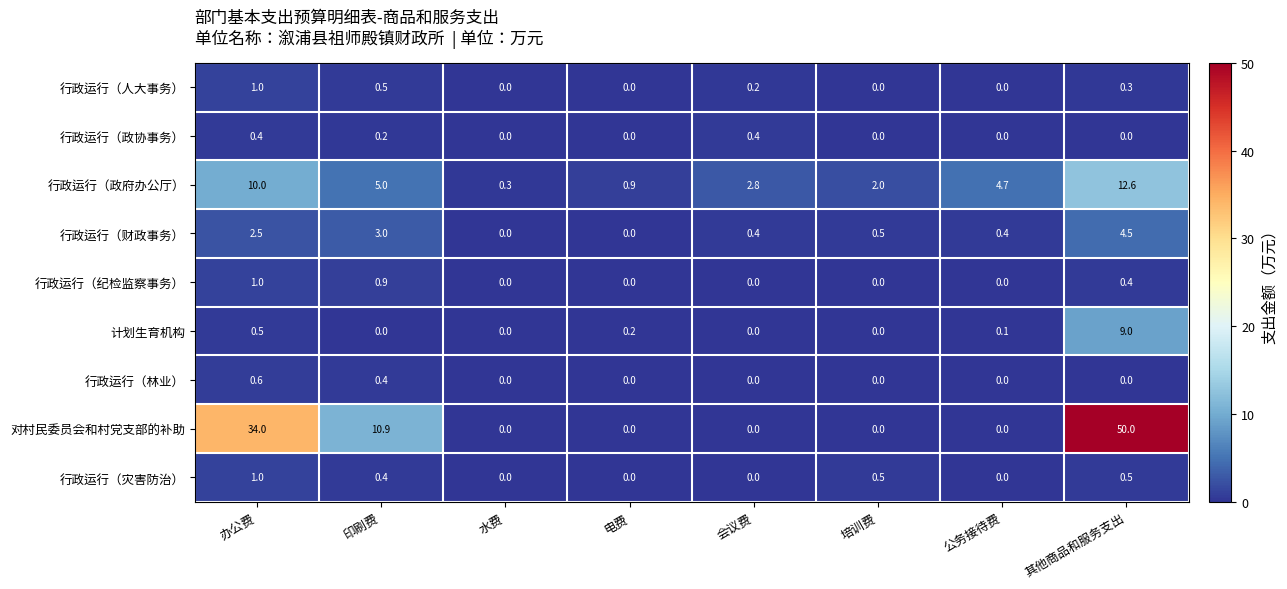

What is the sum of all 行政运行（政府办公厅） values?

38.3